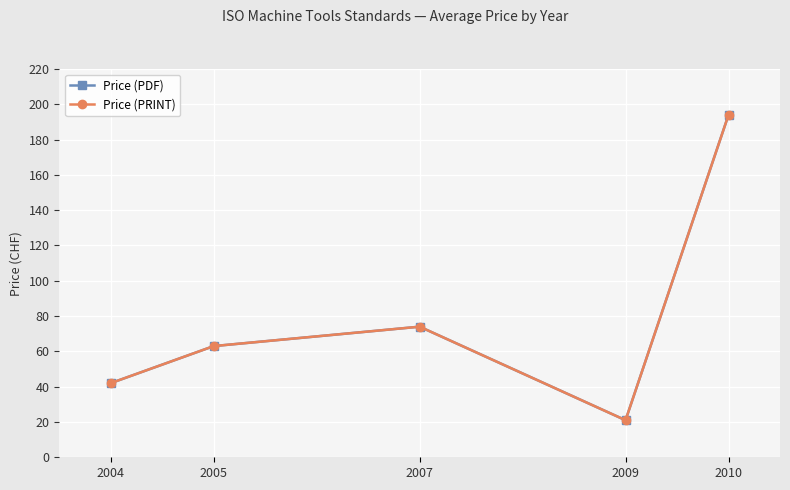

Is this an area chart (filled region under the line)?

No